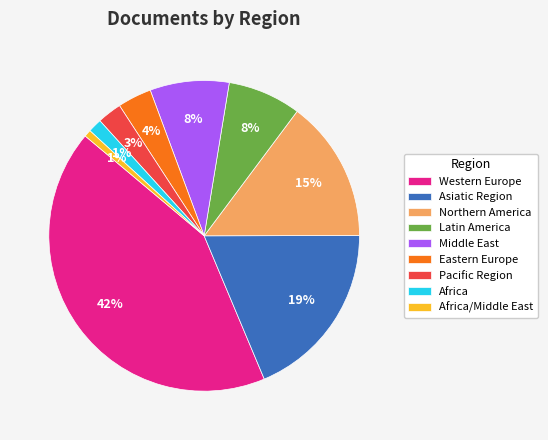

To the nearest percent, what percentage of the pie is Asiatic Region?

19%